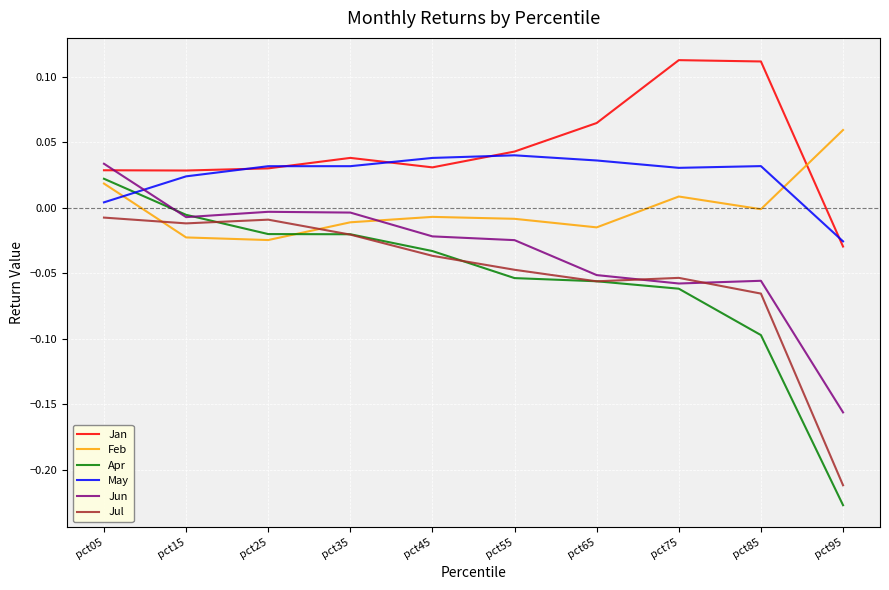

Which series has the widest spread of values?

Apr